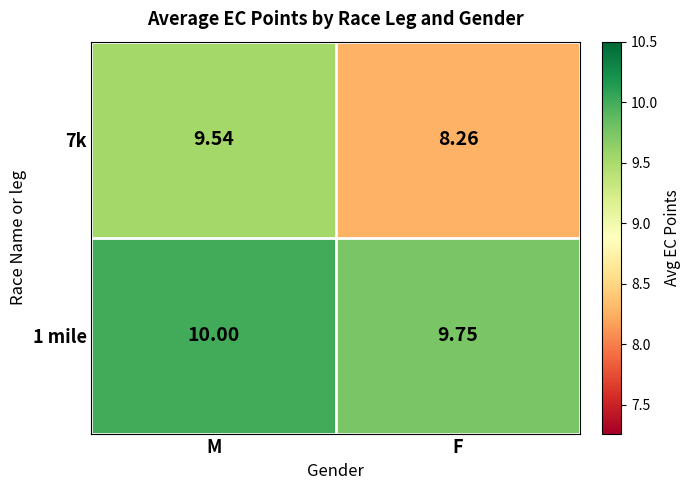

At which label does 1 mile reach its minimum?

F